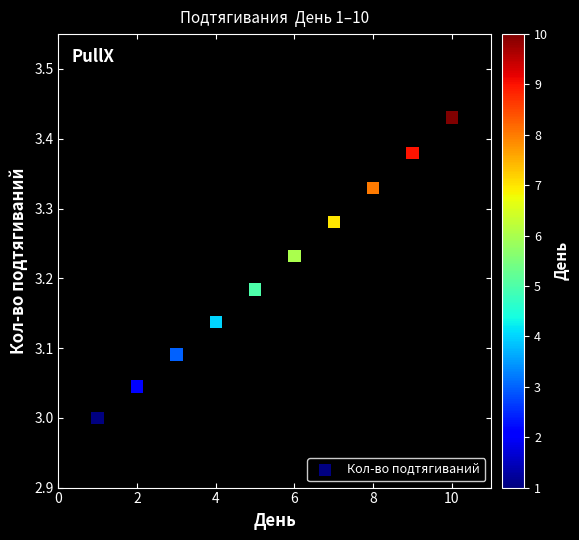

What is the average X value?

5.5